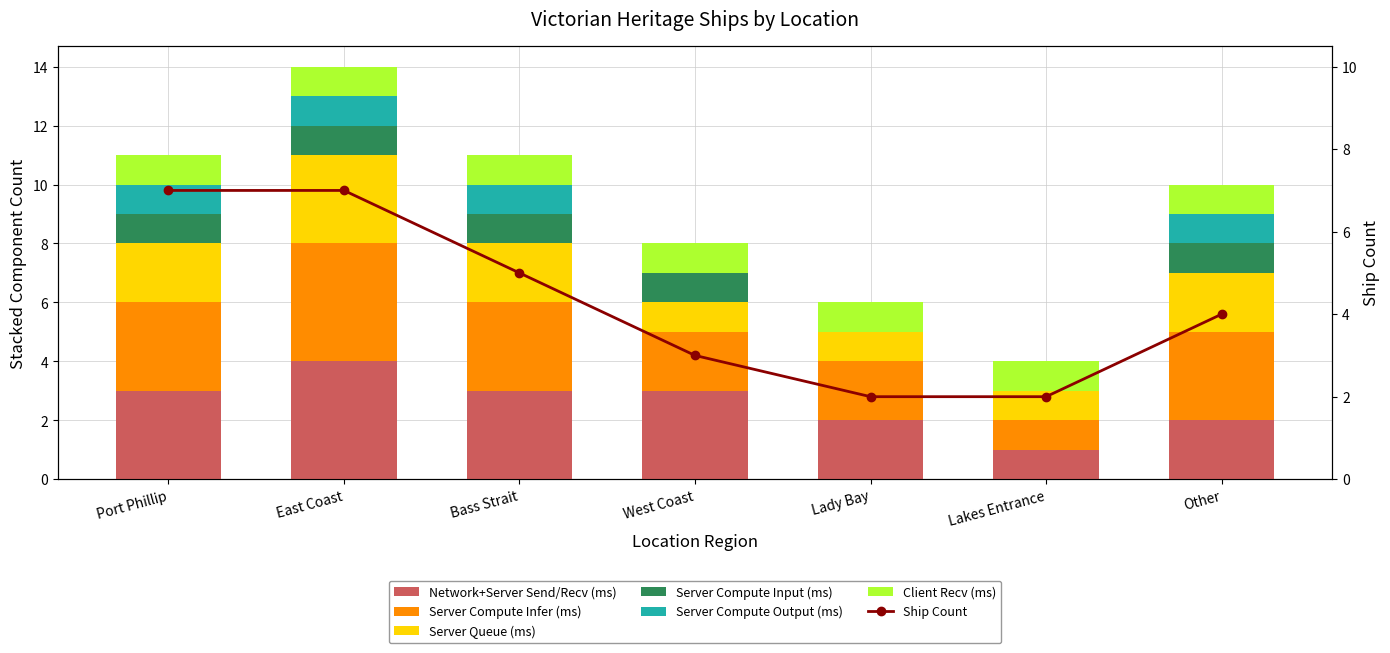

Which label corresponds to the largest value in the chart?

Port Phillip